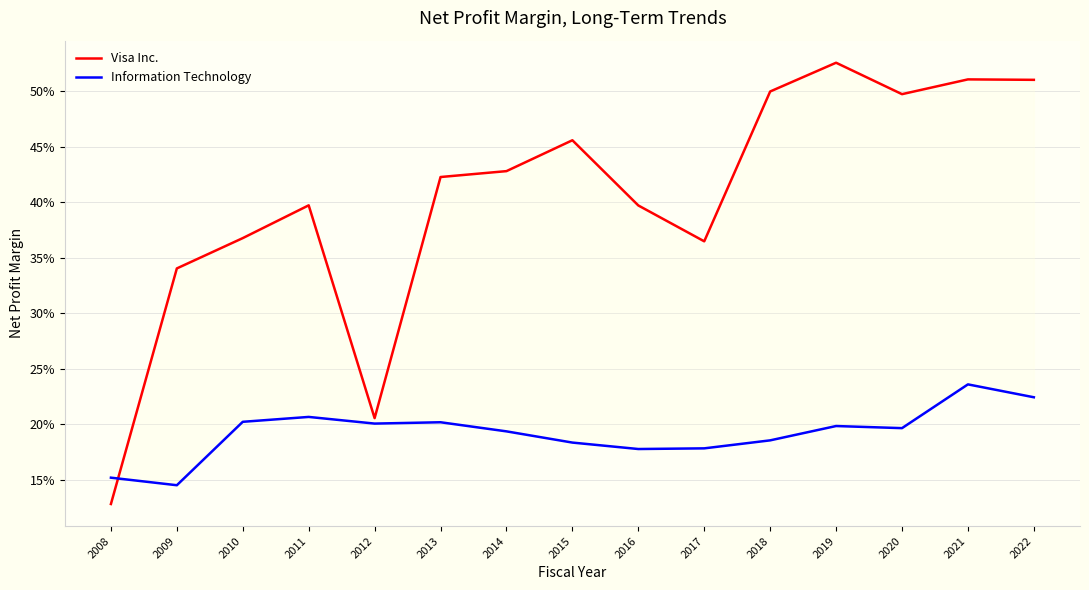

List the labels in order of Visa Inc. value, largest first.

2019, 2021, 2022, 2018, 2020, 2015, 2014, 2013, 2011, 2016, 2010, 2017, 2009, 2012, 2008